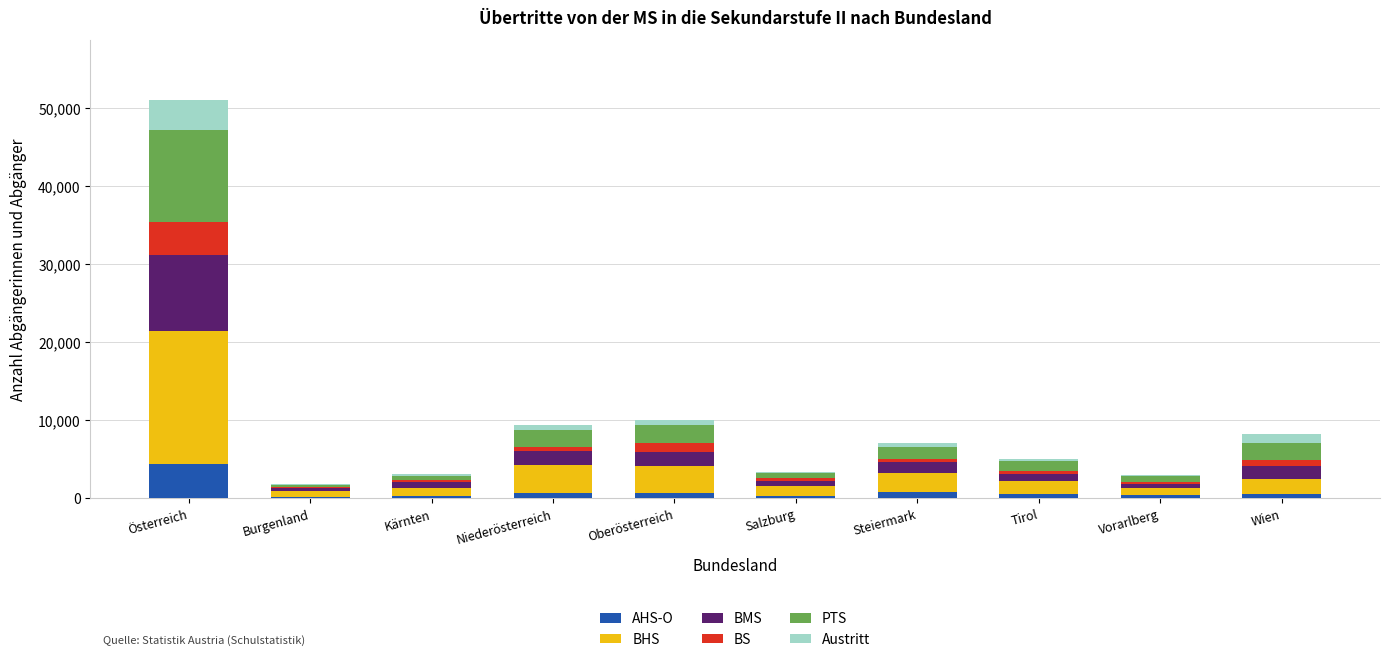

What is the maximum value for AHS-O?

4326